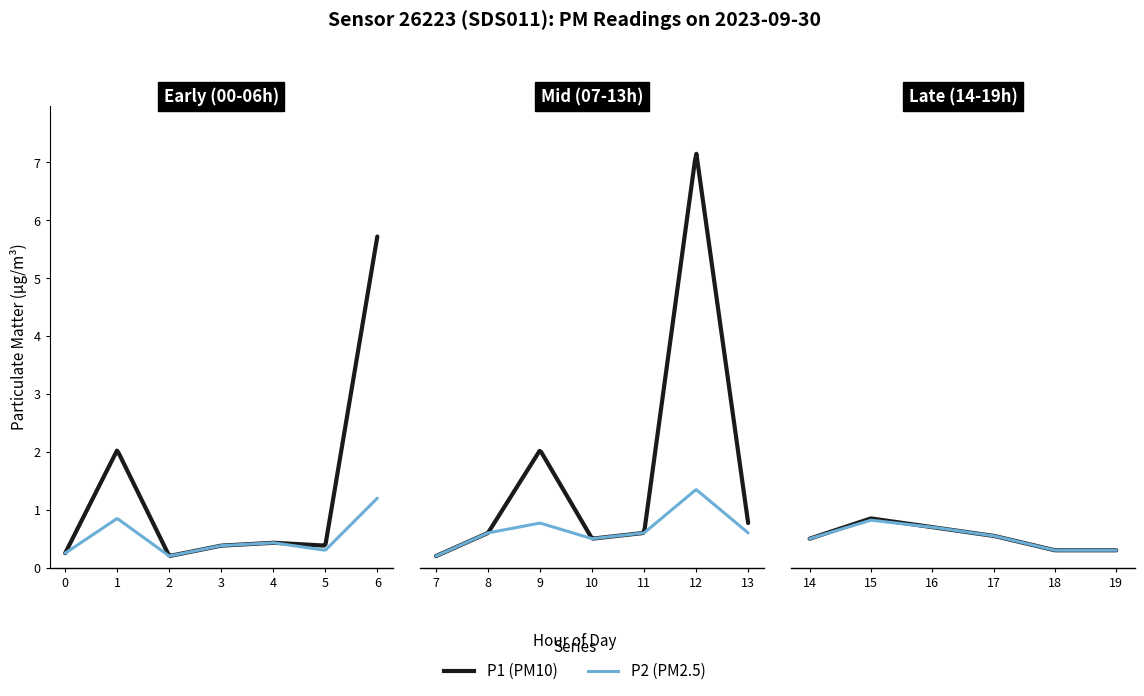

At which category does the chart reach its minimum across all series?

02:00